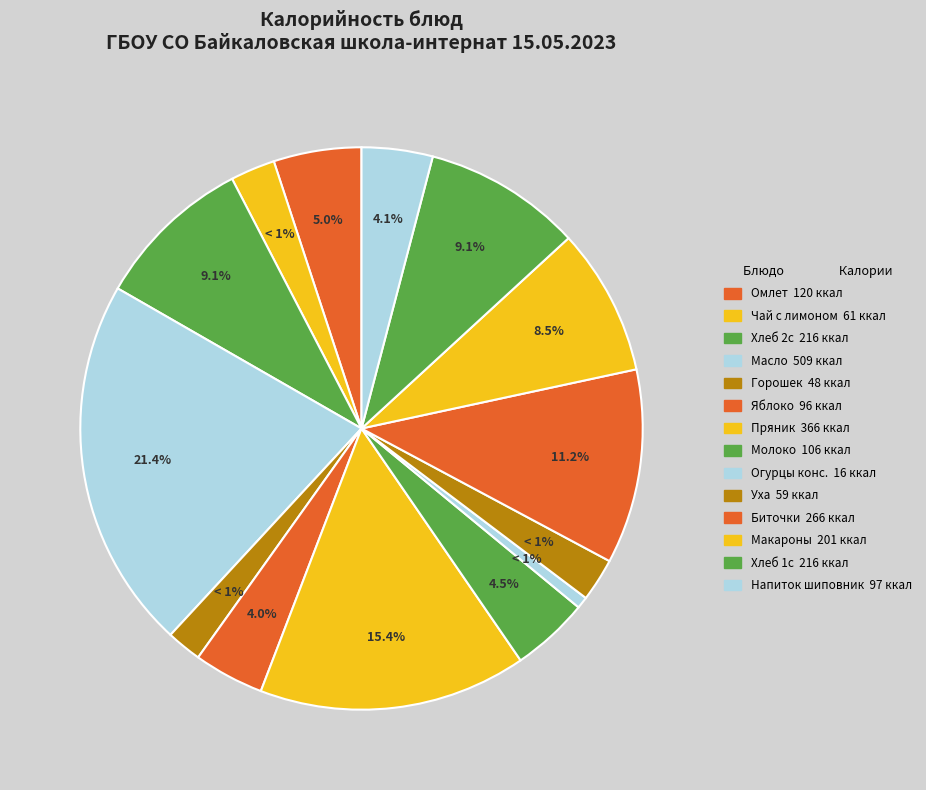

Does Омлет натуральный, запеченный represent more than half of the total?

No